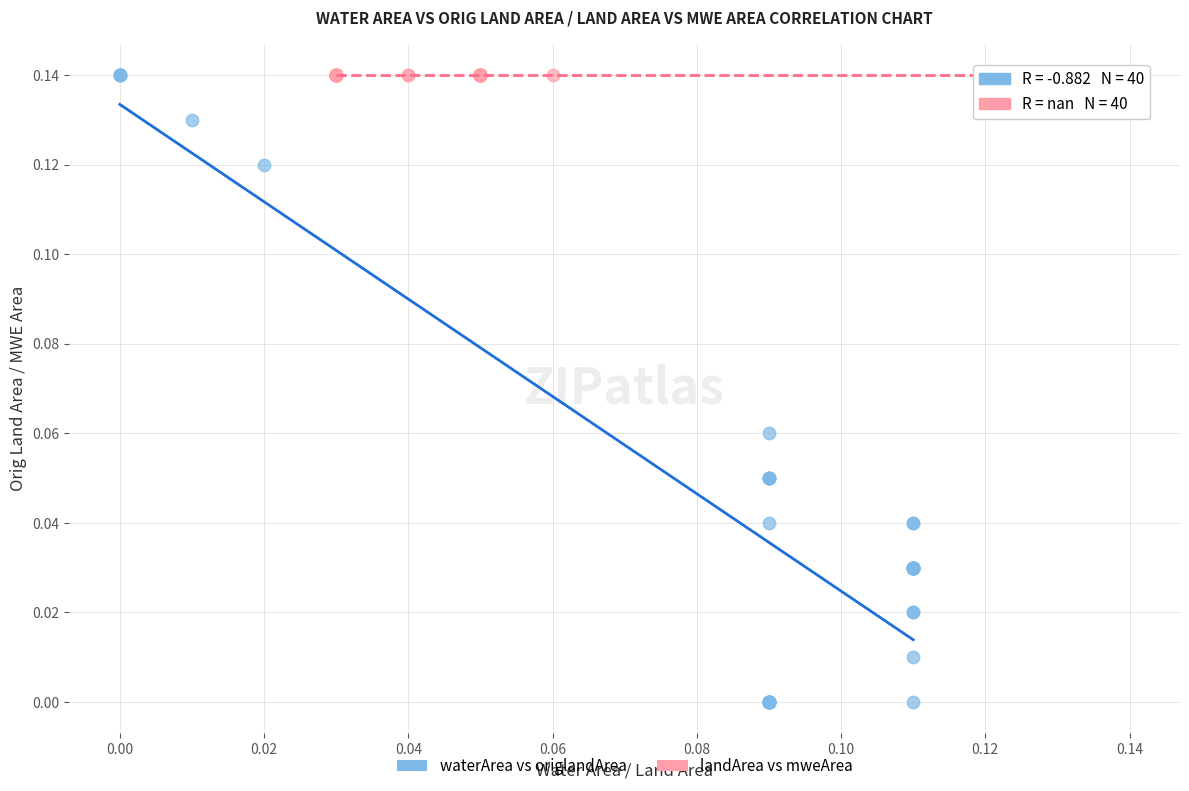

Which series reaches the minimum Y coordinate?

waterArea vs origlandArea